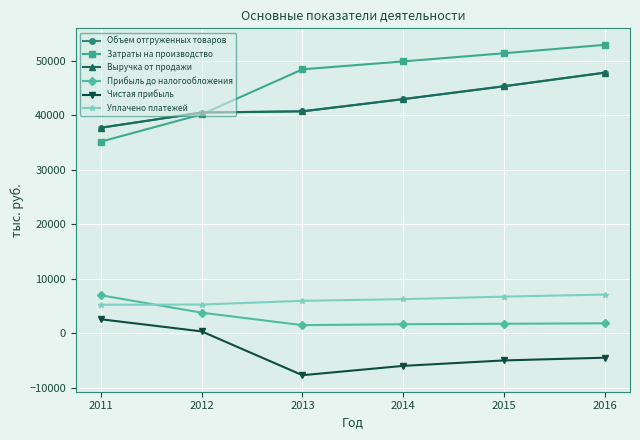

Reading left to right, what are all the values shown in this chart?

Объем отгруженных товаров: 2011=37737.0	2012=40523.0	2013=40748.0	2014=42989.1	2015=45353.5	2016=47848.0
Затраты на производство: 2011=35179.0	2012=40194.0	2013=48462.0	2014=49915.9	2015=51413.3	2016=52955.7
Выручка от продажи: 2011=37737.0	2012=40523.0	2013=40748.0	2014=42989.1	2015=45353.5	2016=47848.0
Прибыль до налогообложения: 2011=6962.0	2012=3766.0	2013=1478.0	2014=1650.0	2015=1732.0	2016=1820.0
Чистая прибыль: 2011=2558.0	2012=329.0	2013=-7714.0	2014=-6000.0	2015=-5000.0	2016=-4500.0
Уплачено платежей: 2011=5230.0	2012=5260.0	2013=5949.0	2014=6250.0	2015=6715.0	2016=7100.0